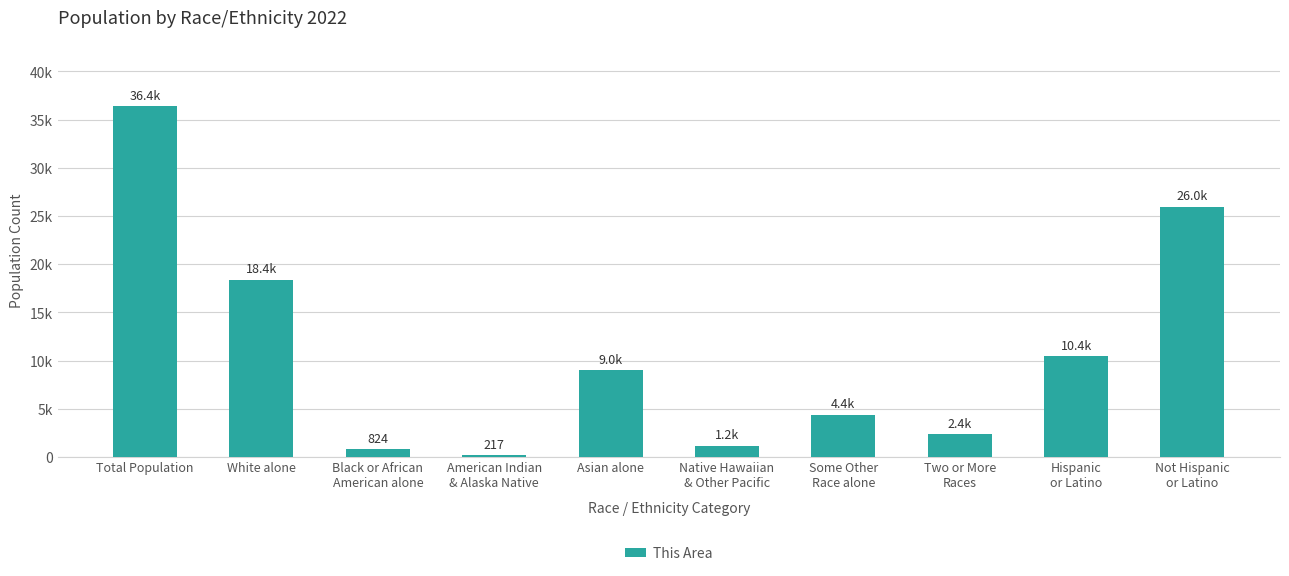

What is the value of the 6th bar from the left?

1173